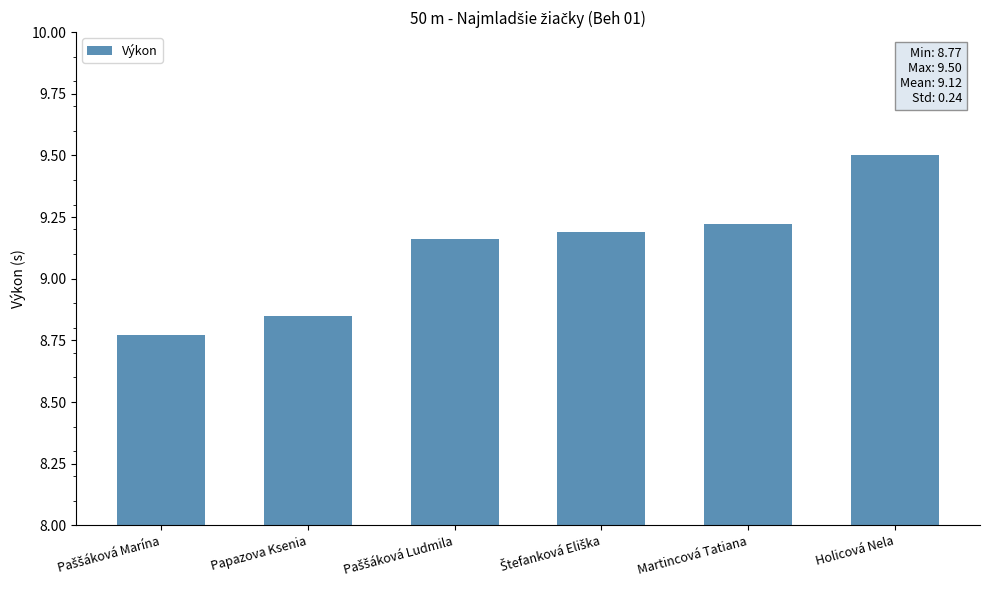

What is the label of the 2nd bar from the right?

Martincová Tatiana